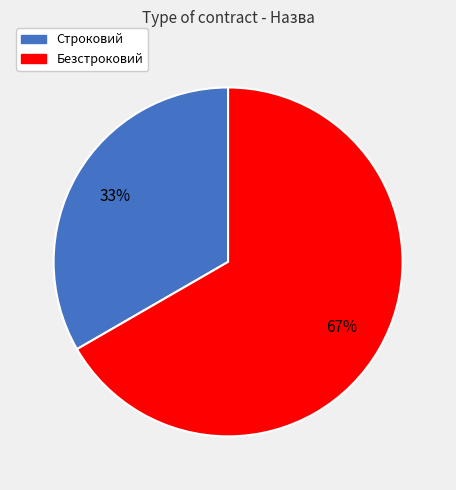

Is it true that Безстроковий is 67% of the pie?

True